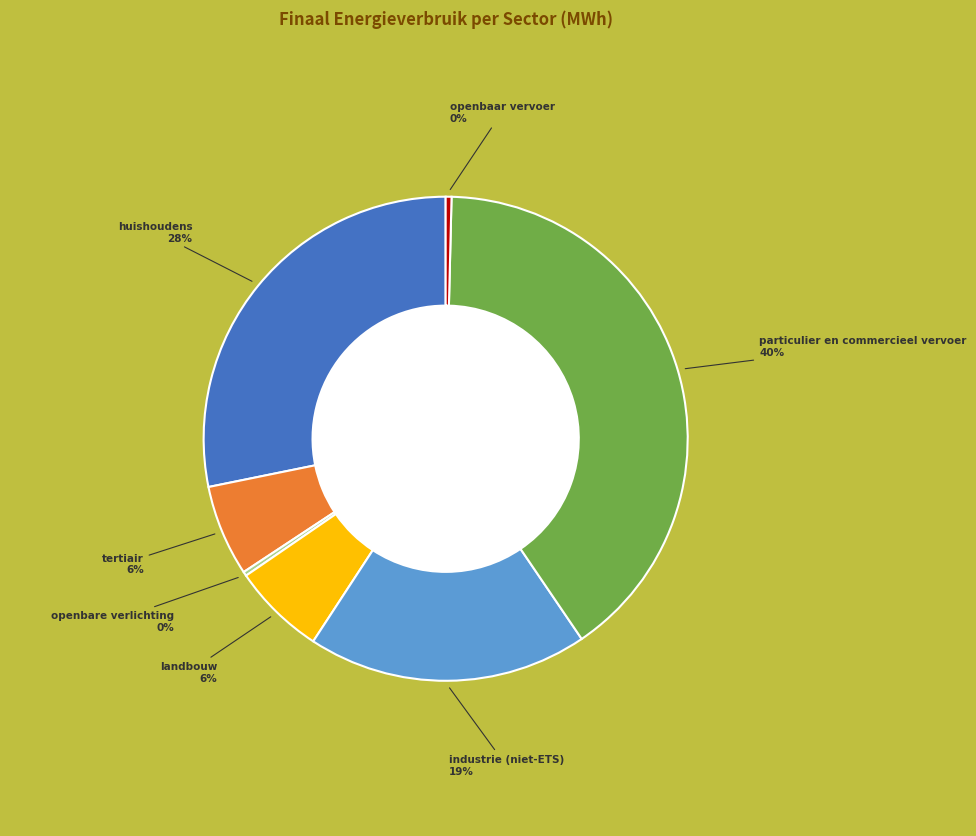

To the nearest percent, what is the average slice percentage?

14%